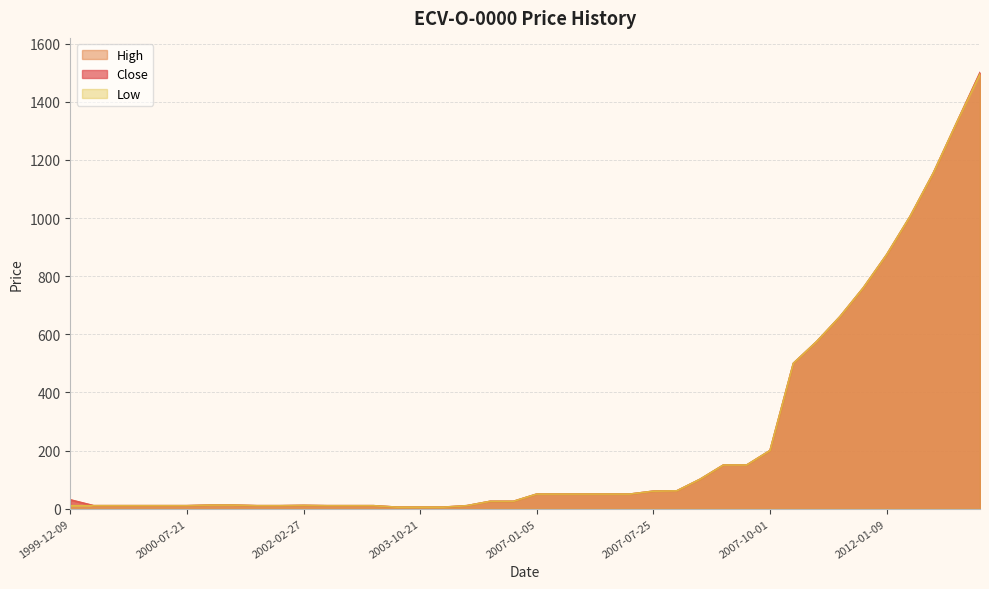

The value of Close at 2003-10-27 is 10. True or false?

True